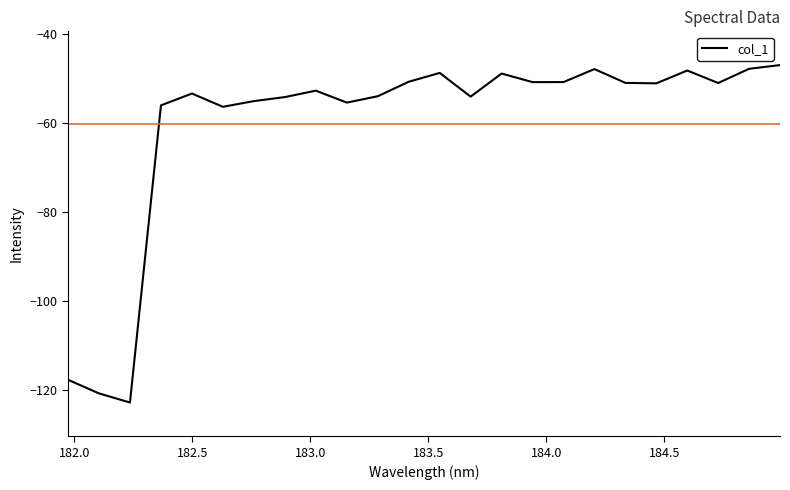

What is the minimum value shown in the chart?

-122.8